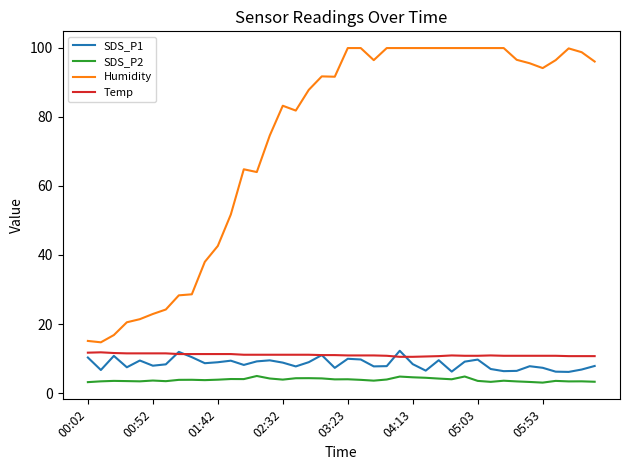

Which series has the widest spread of values?

Humidity